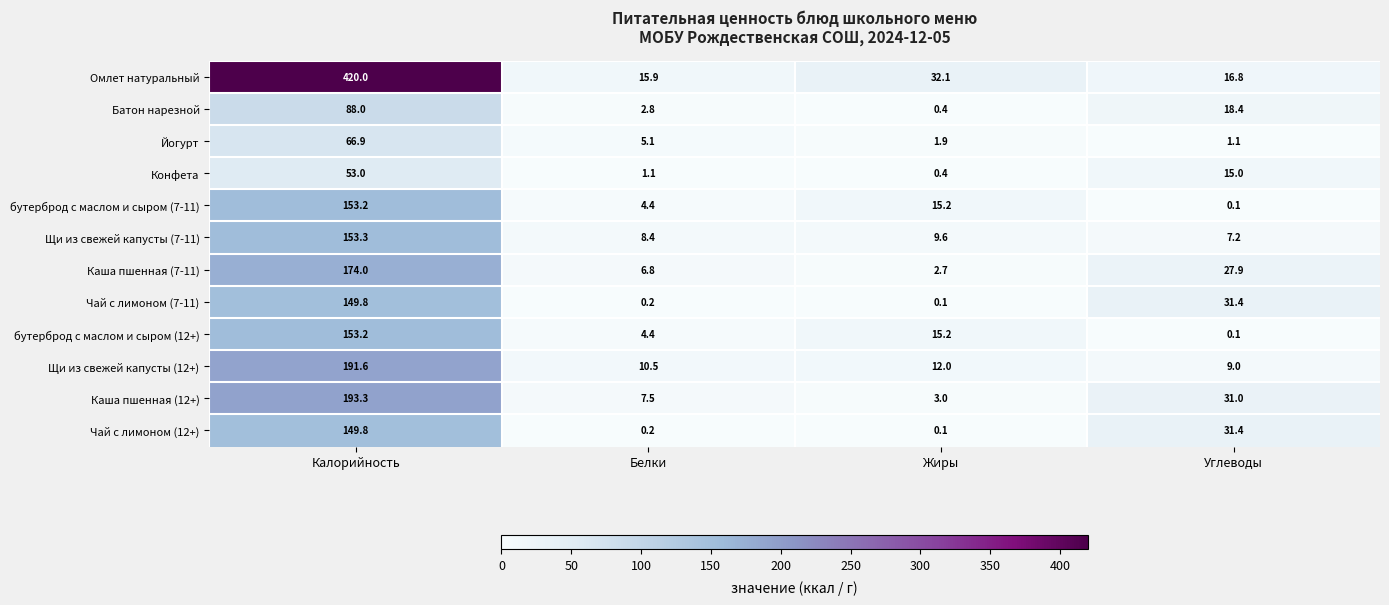

Which label corresponds to the largest value in the chart?

Калорийность